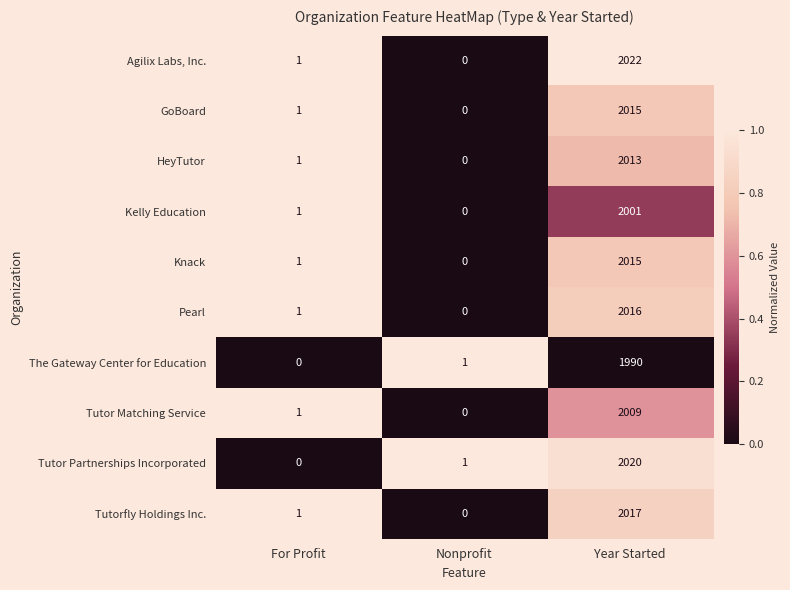

What is the sum of all HeyTutor values?

2014